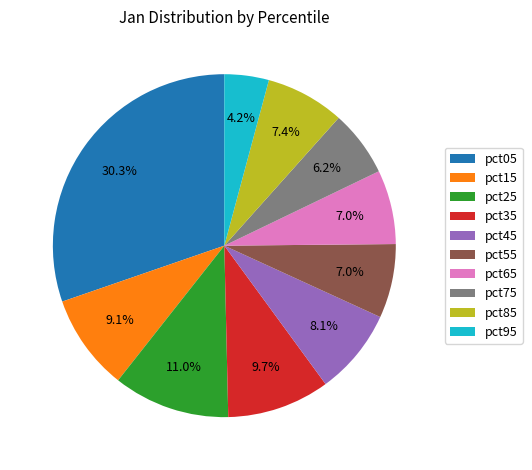

What is the largest slice in the pie chart?

pct05